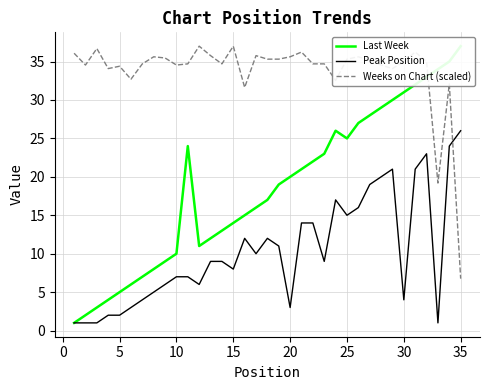

Rank the series by their maximum value, from lowest to highest.

Peak Position, Last Week, Weeks on Chart (scaled)